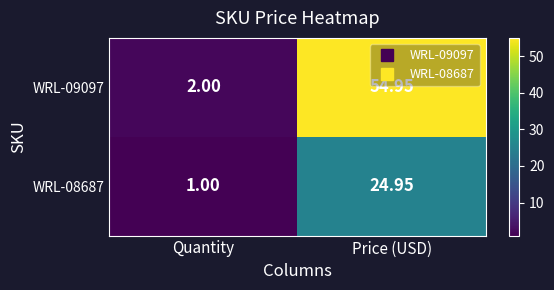

Which series has the widest spread of values?

WRL-09097